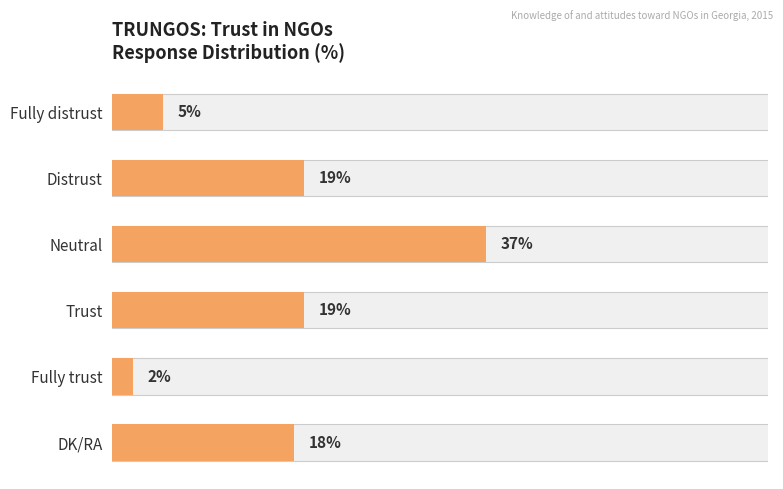

What is the sum of all values?

100